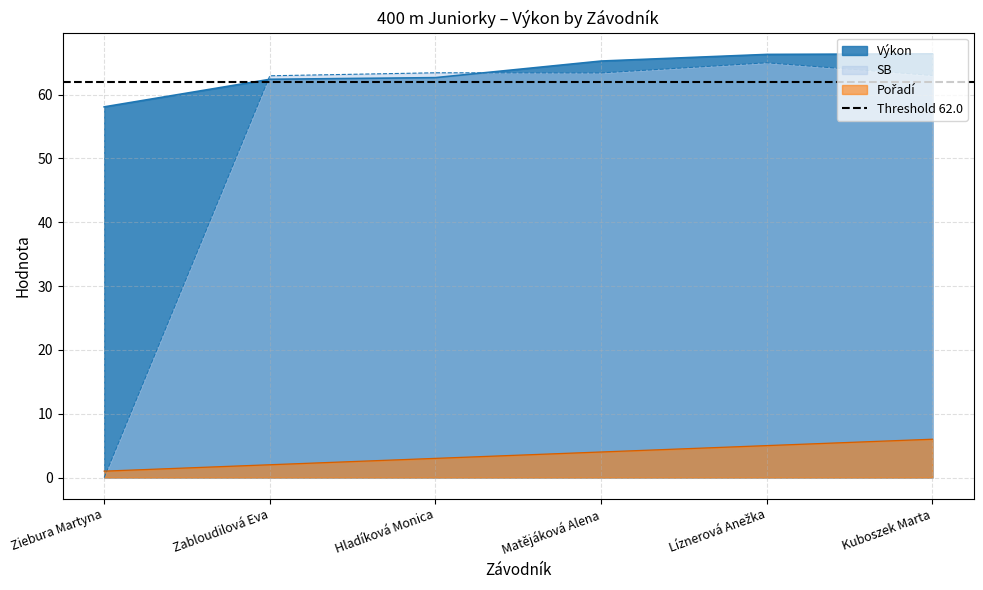

List the labels in order of SB value, smallest first.

Ziebura Martyna, Zabloudilová Eva, Kuboszek Marta, Matějáková Alena, Hladíková Monica, Líznerová Anežka